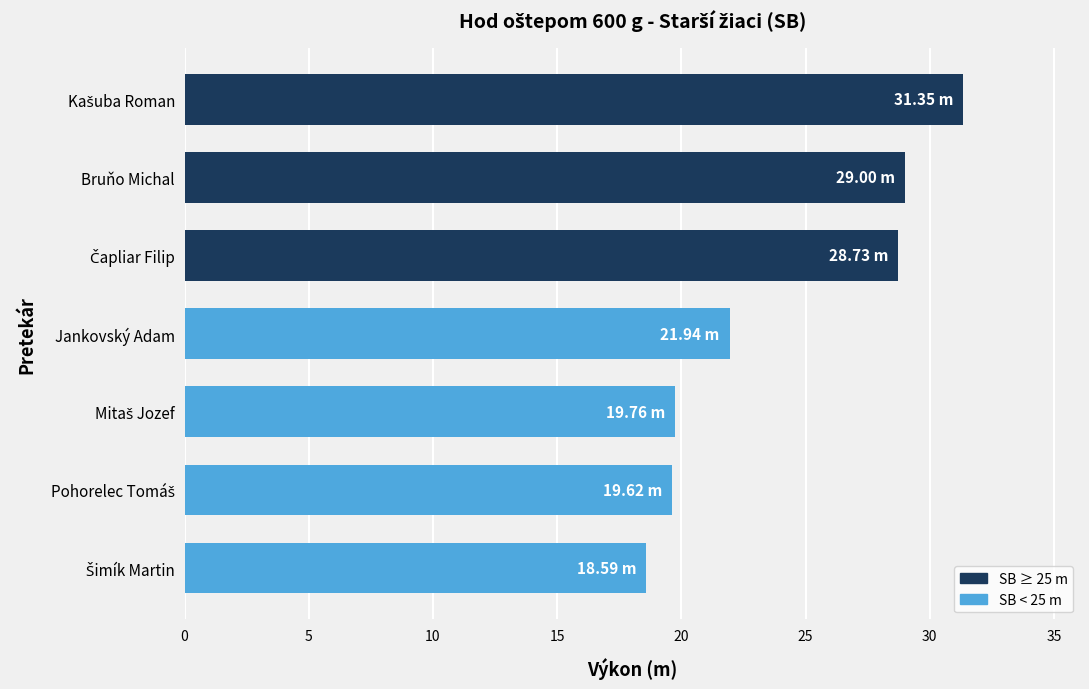

How many bars are there in total?

7